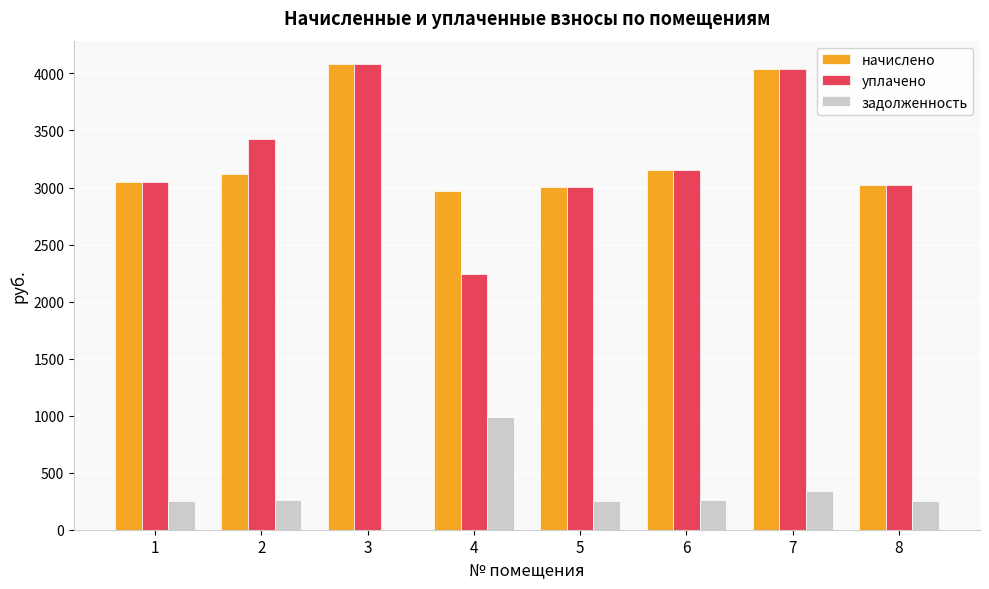

Is the value of уплачено at 4 greater than the value of задолженность at 3?

Yes